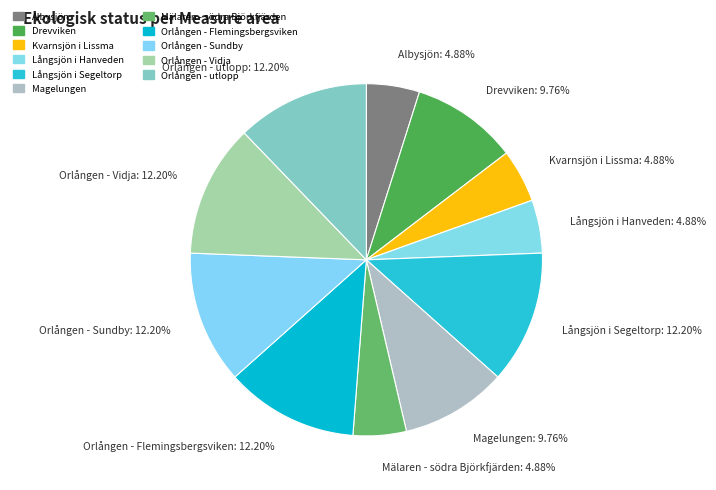

Count the number of slices in the pie.

11